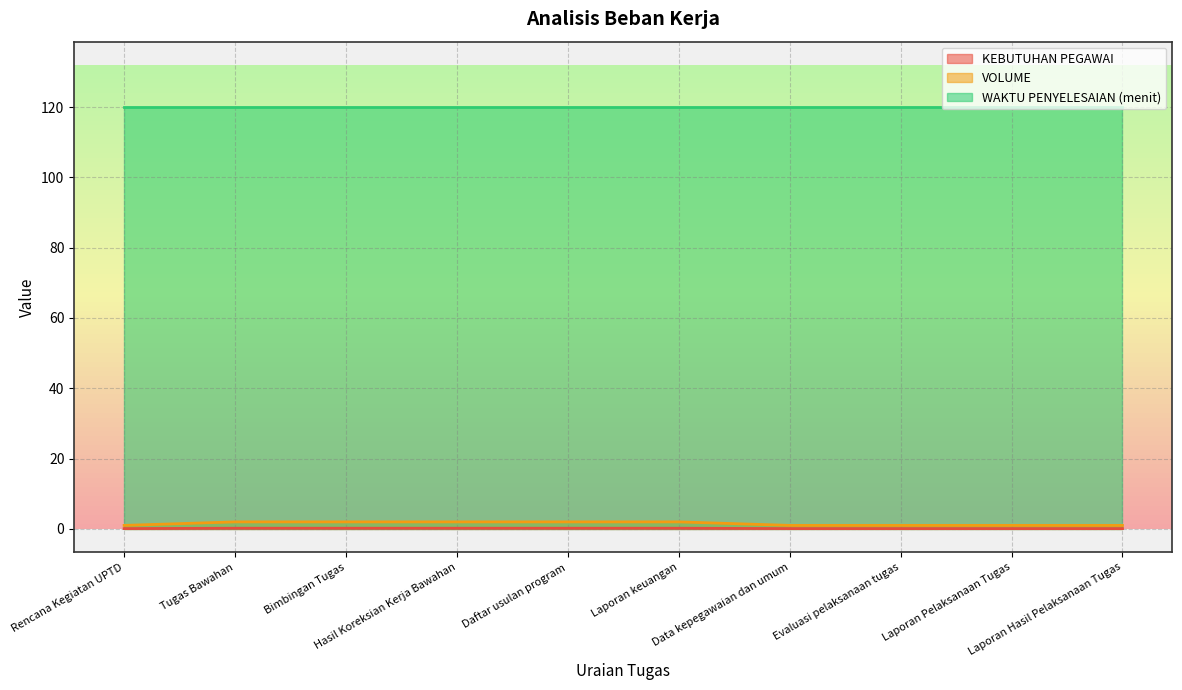

Which series has the largest total across all categories?

WAKTU PENYELESAIAN (menit)